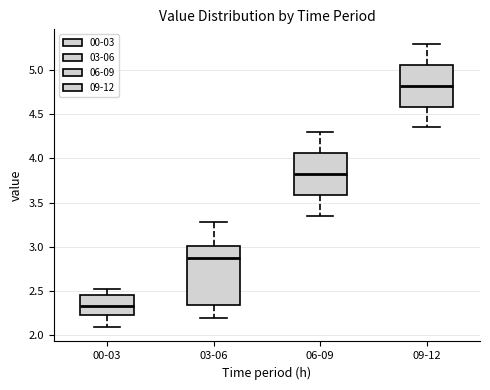

Where is the upper edge of the box for 06-09 on the y-axis? The values are not printed on the chart, so give them approximately, as read against the axis.

4.05